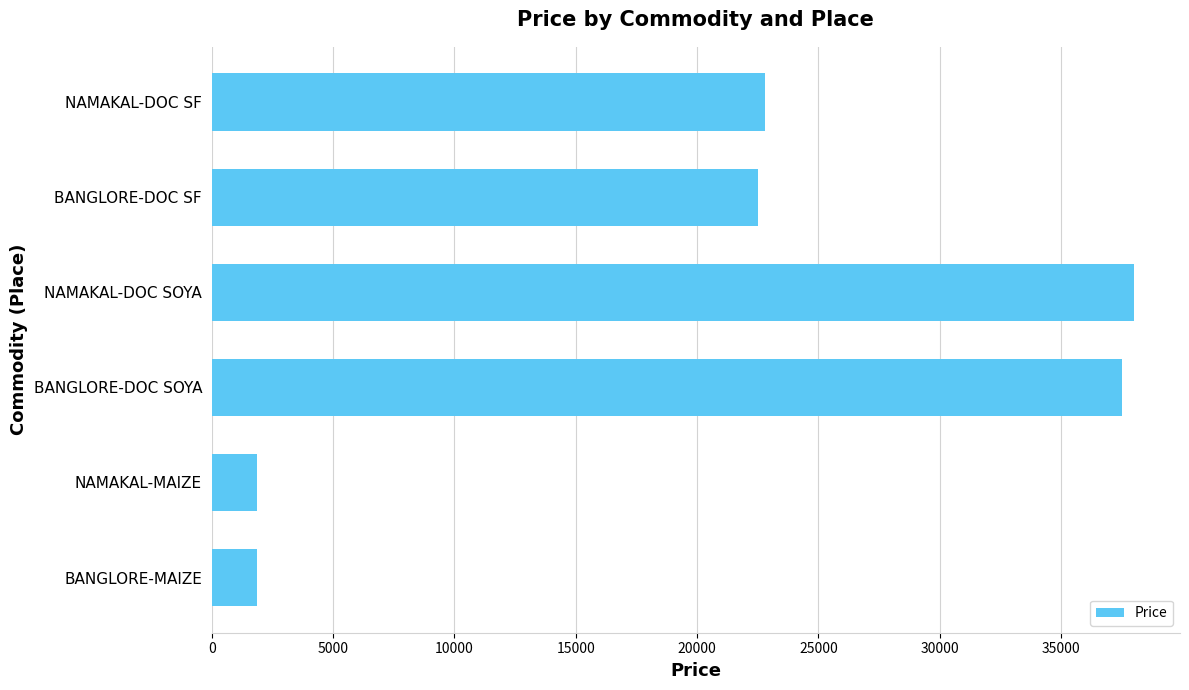

What is the difference between the maximum and minimum values?

36150